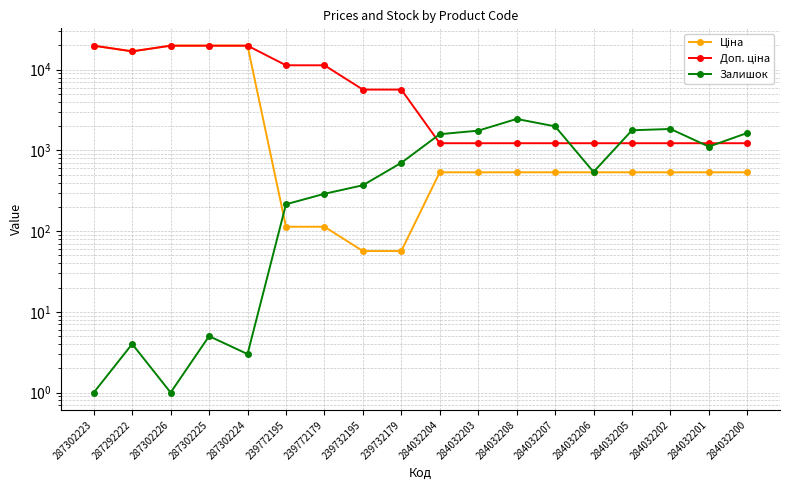

At which category is the sum across all series the highest?

287302225